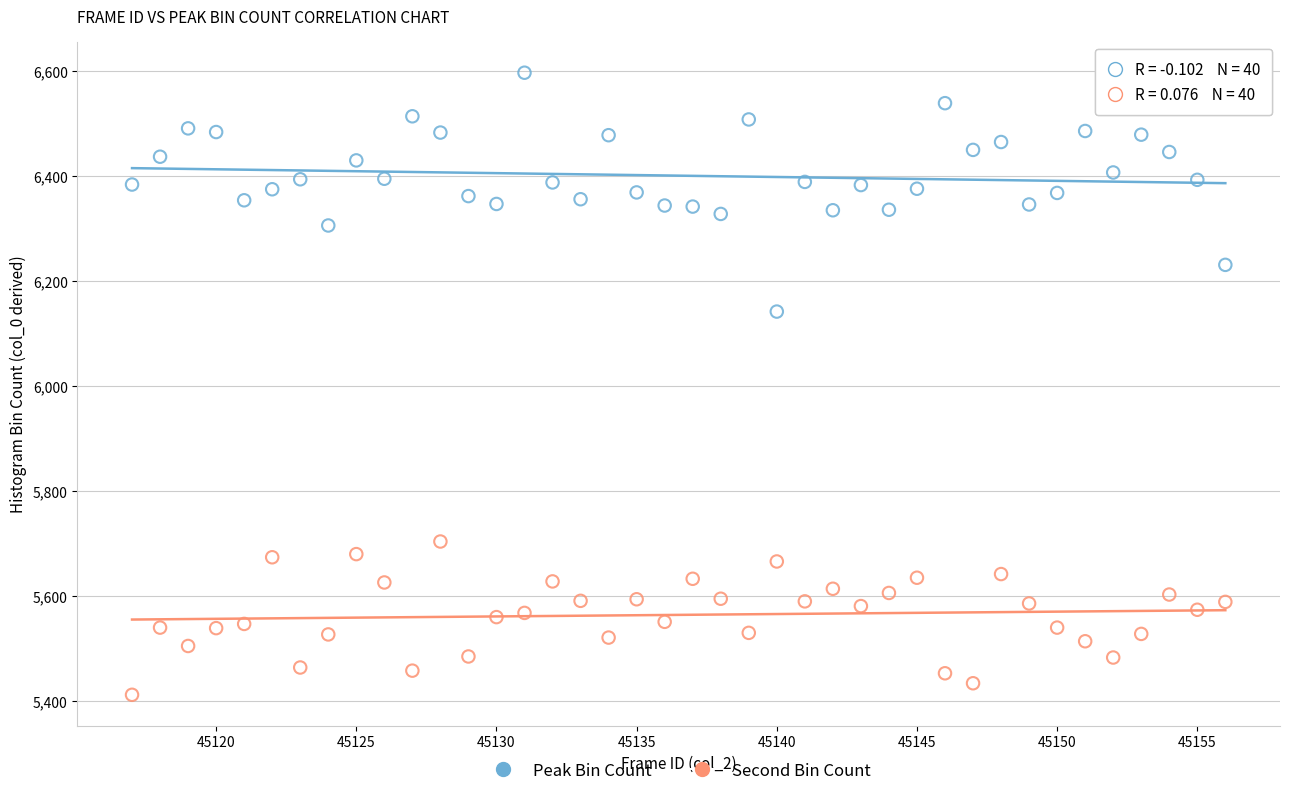

Across all data points, what is the range of Y values (max minus min)?

1185